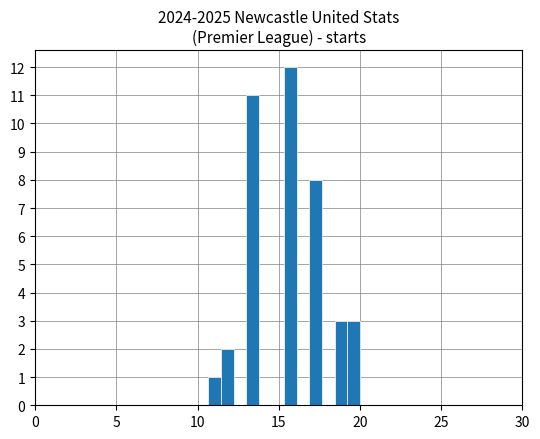

Read against the x-axis, roughly where is the centre of the tallest bar?

15.5